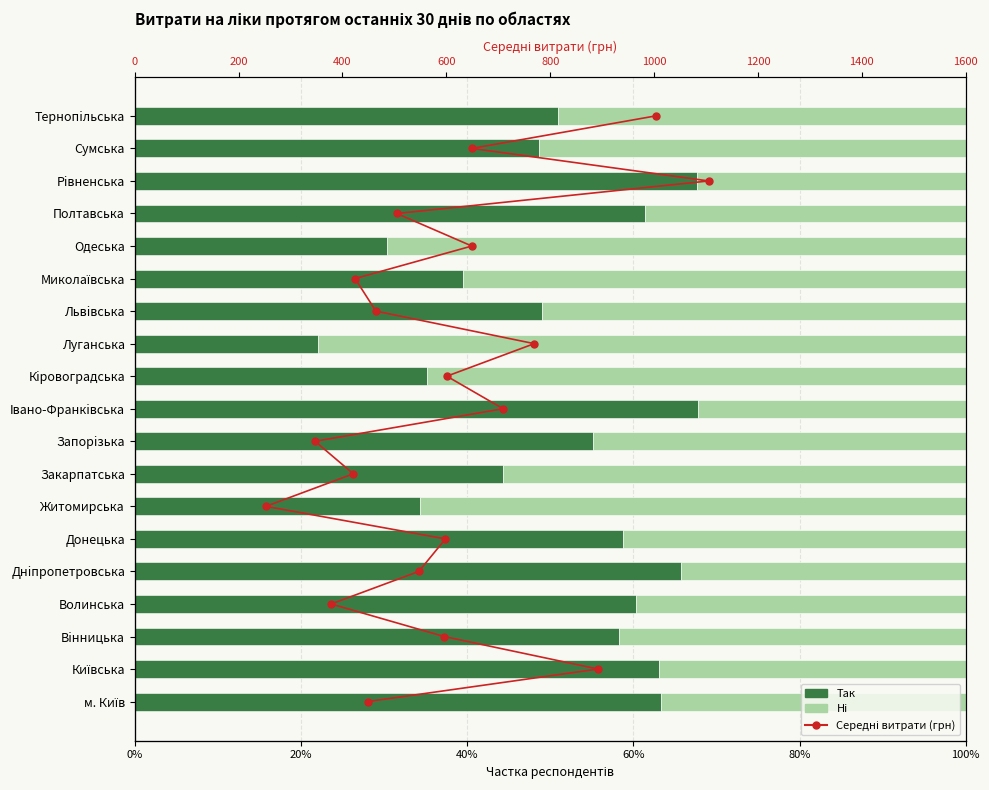

What is the difference between the maximum and second lowest values in the Нi series?

0.5